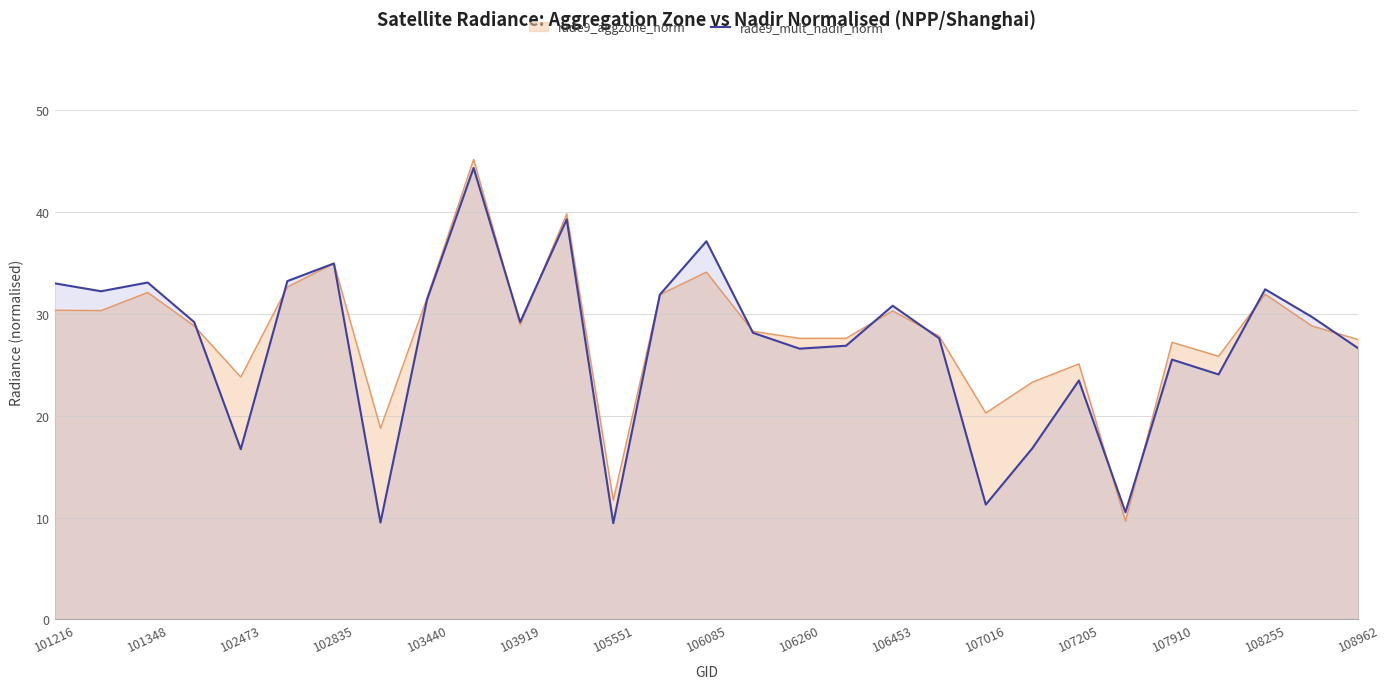

The value of rade9_aggzone_norm at 108962 is 41.3. True or false?

False